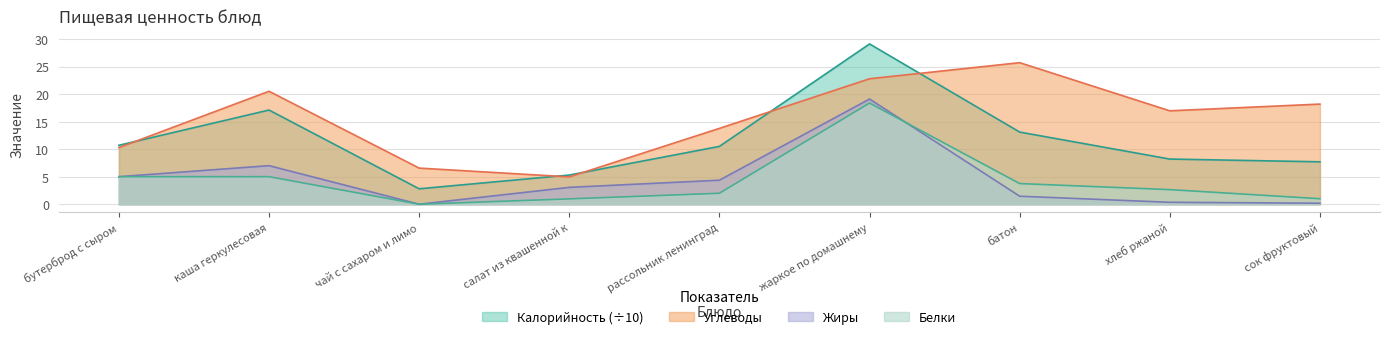

At which label does Жиры reach its peak?

жаркое по домашнему